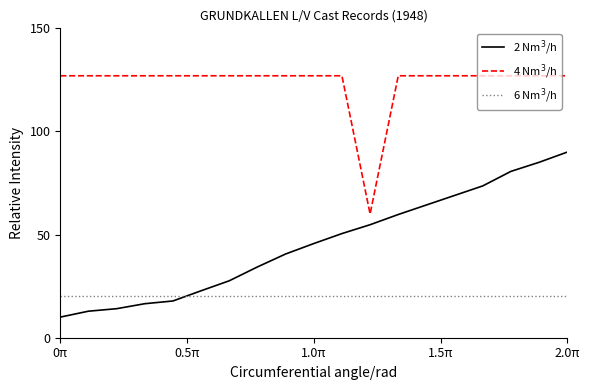

How many lines are shown in the chart?

3